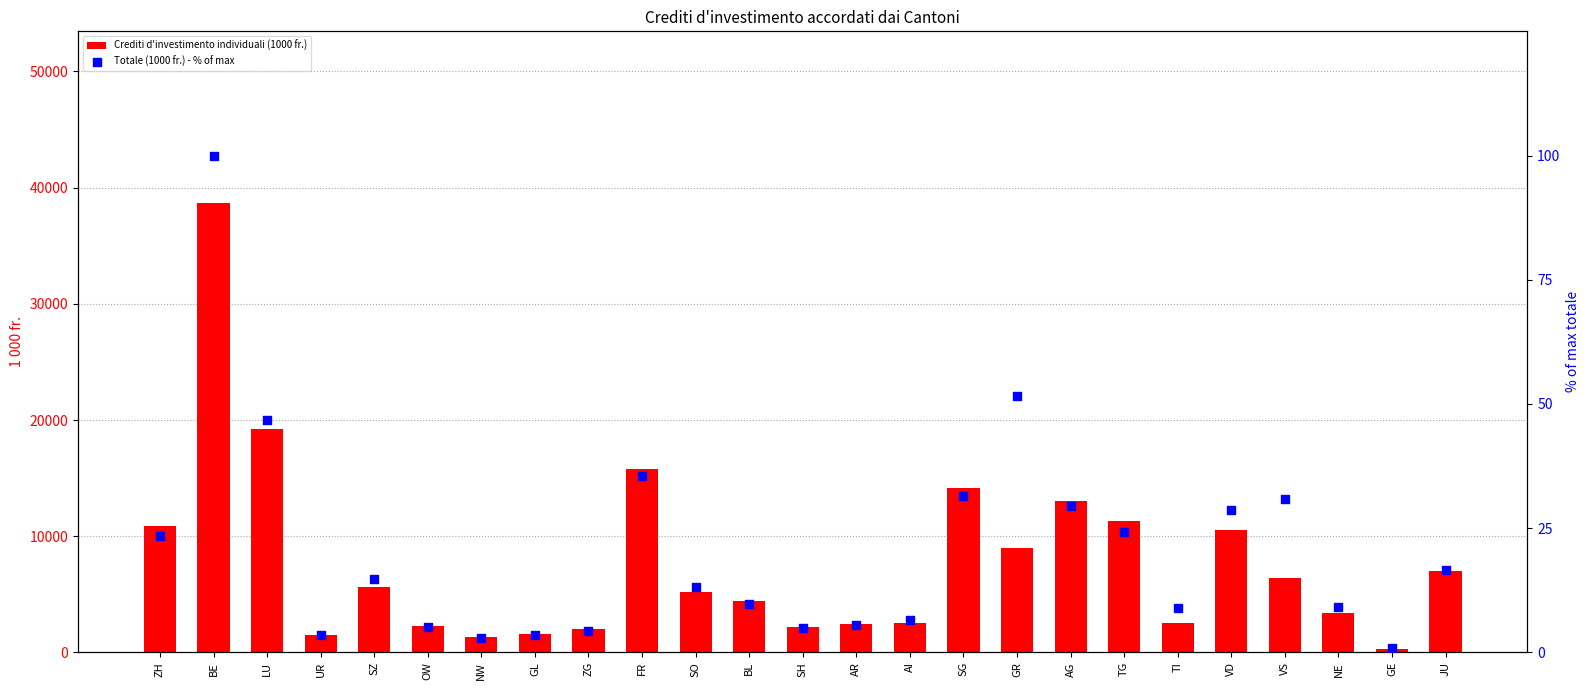

Which series contains the lowest Y value?

Totale (1000 fr.) - % of max